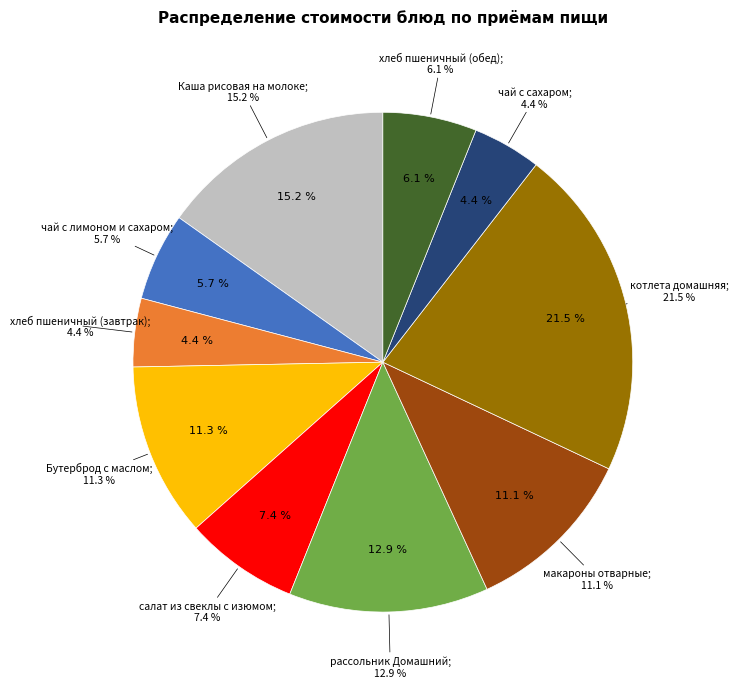

To the nearest percent, what is the difference between the largest and smallest slice percentages?

17%